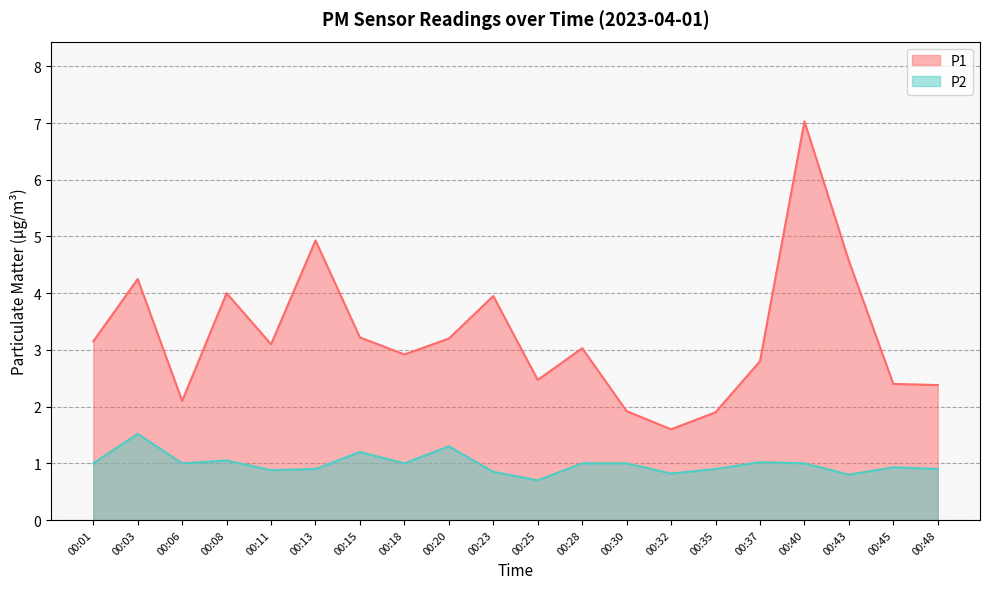

True or false: P2 and P1 cross at least once.

False